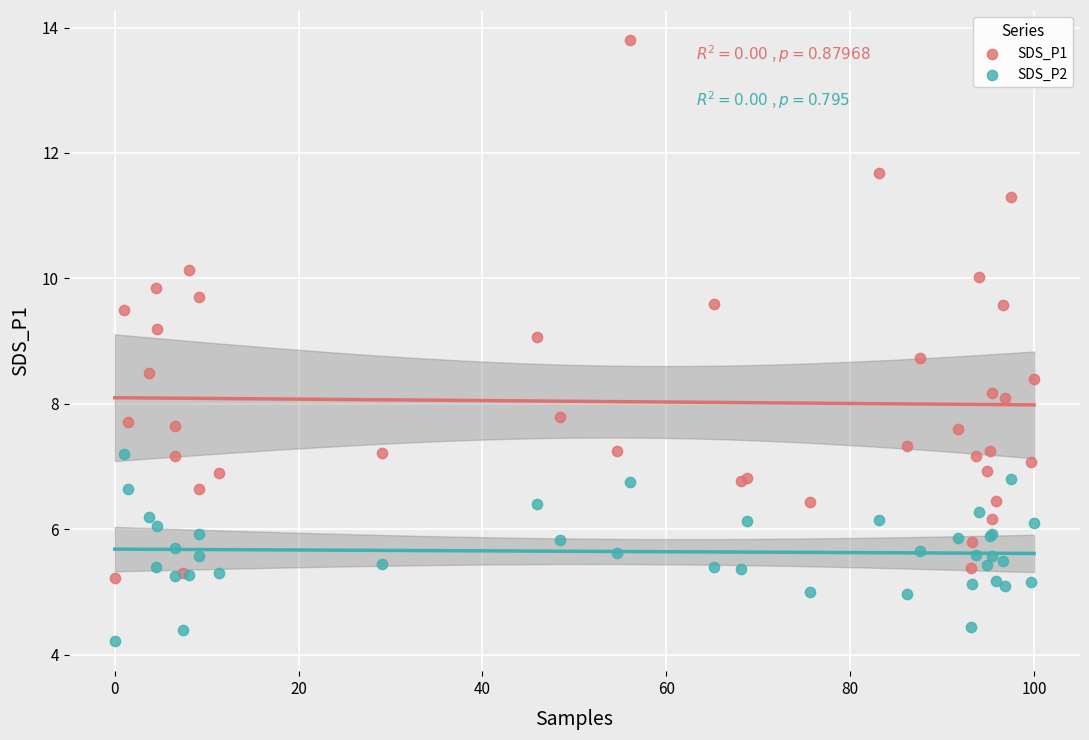

Which series has the largest Y range (max minus min)?

SDS_P1